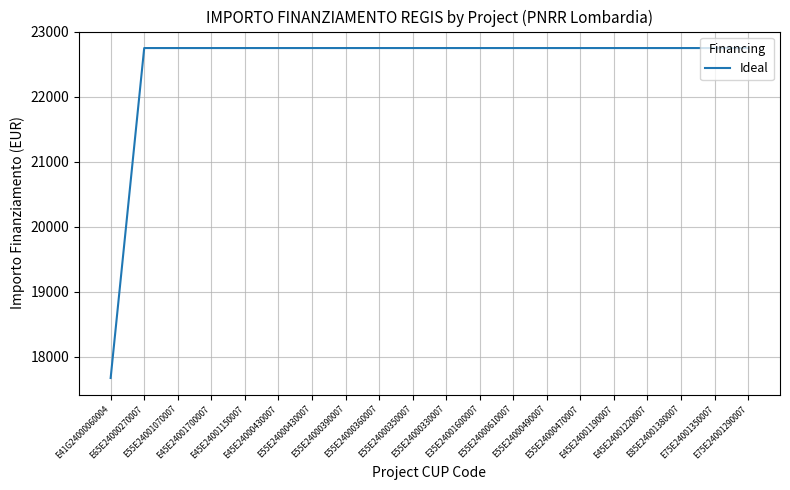

The chart shows a value of 22750.0 at E55E24000360007. True or false?

True